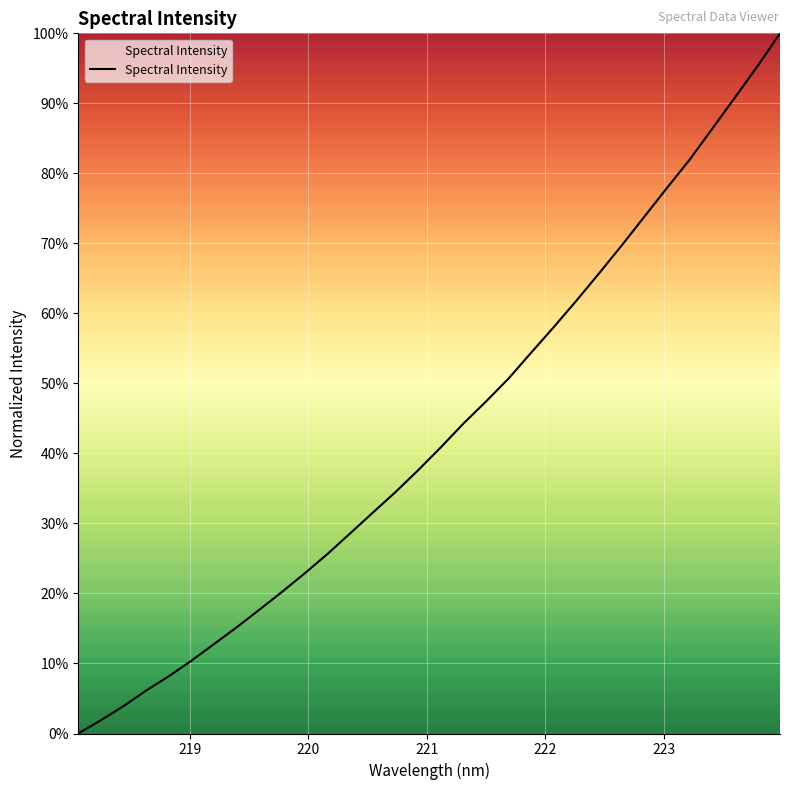

Does the chart have visible grid lines?

Yes